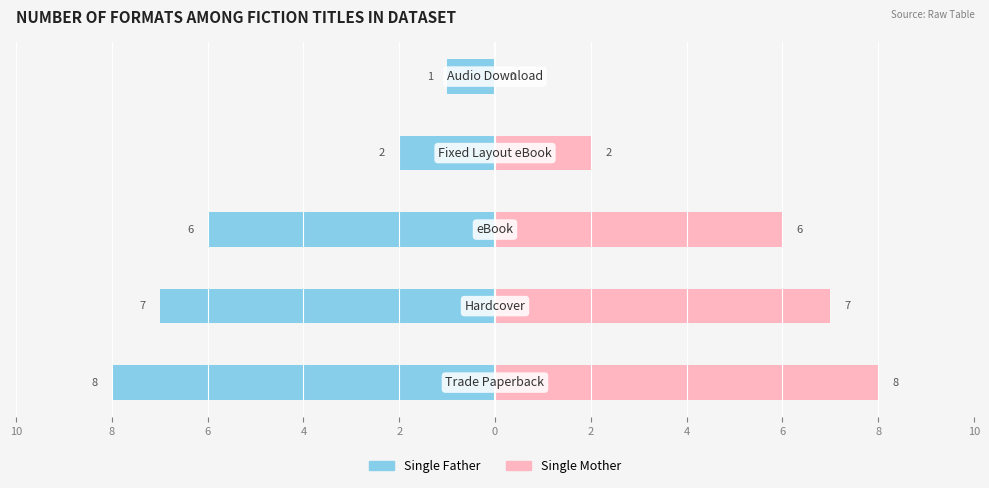

Which series has the widest spread of values?

Single Mother